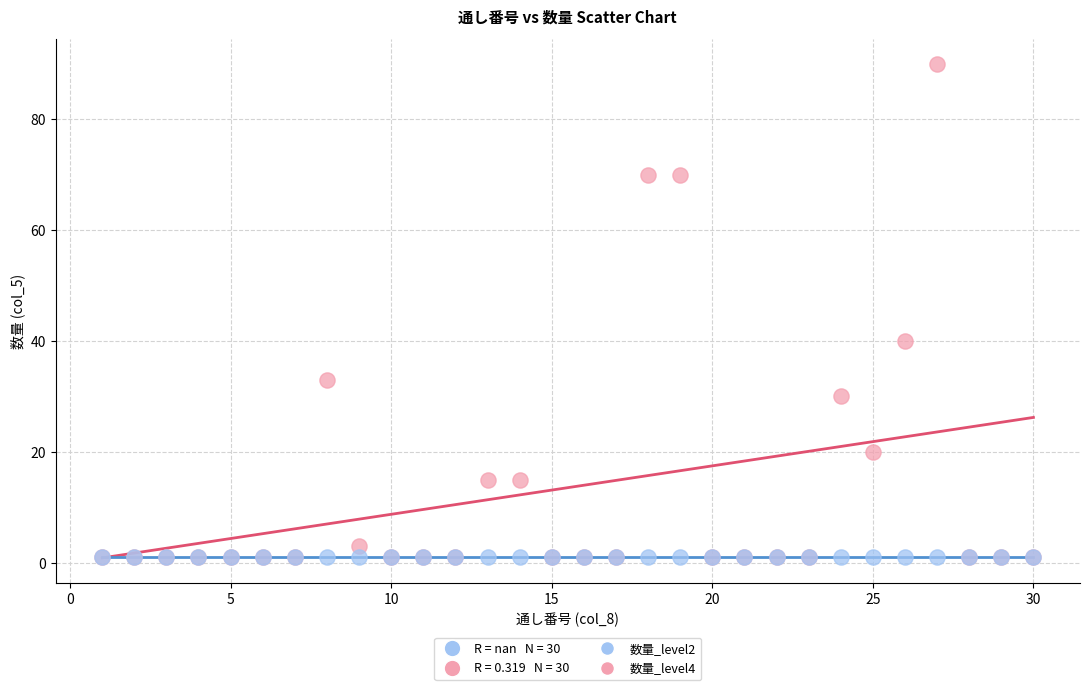

Across all series, what Y value is closest to 45?

40